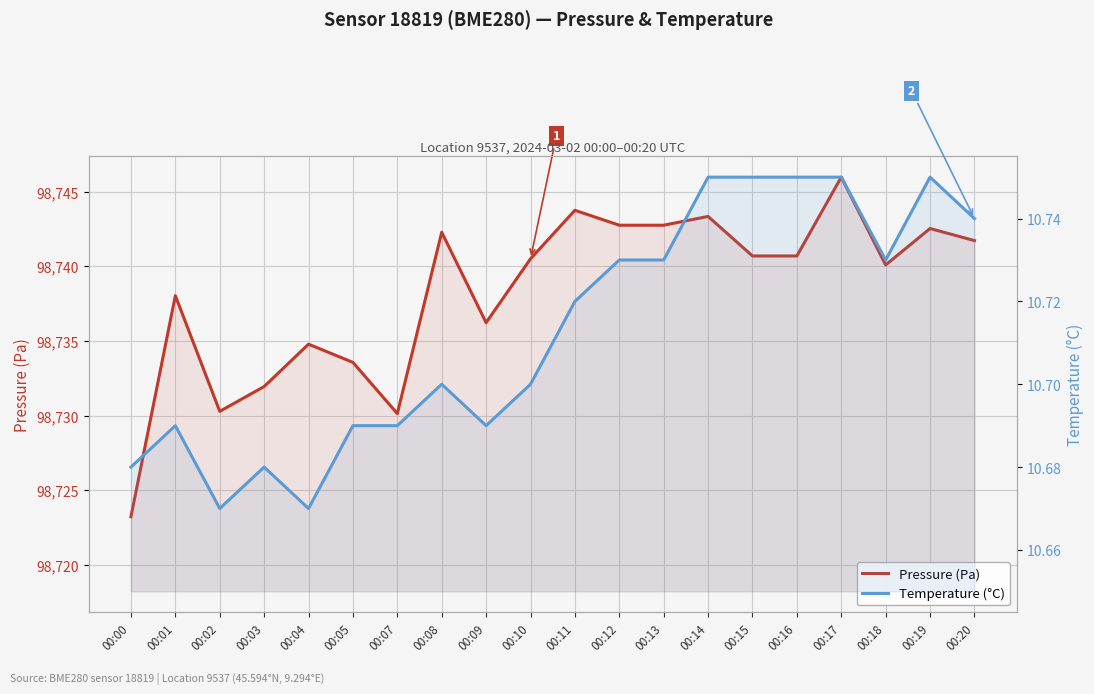

The value of Temperature (°C) at 00:01 is 10.7. True or false?

True